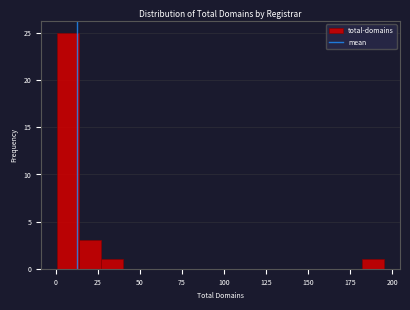

Around what value on the x-axis is the tallest bar? Give the approximate position of its centre, as read against the axis.

5